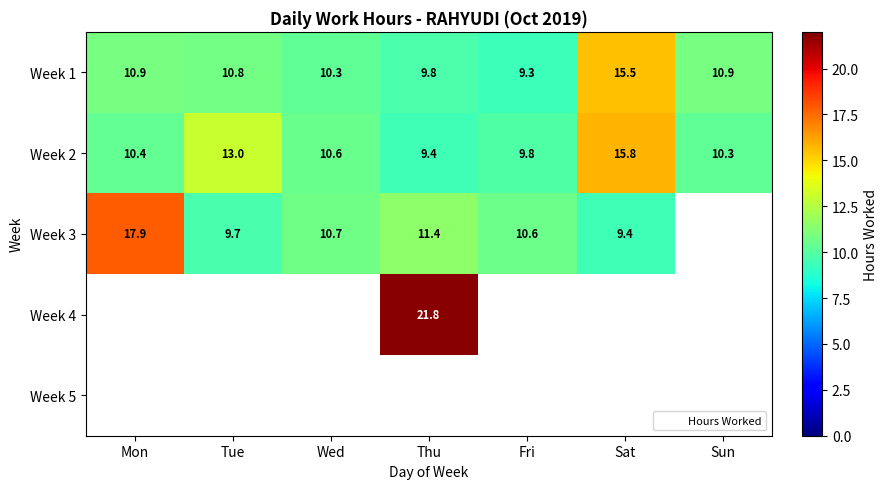

At which category does the chart reach its peak across all series?

Thu